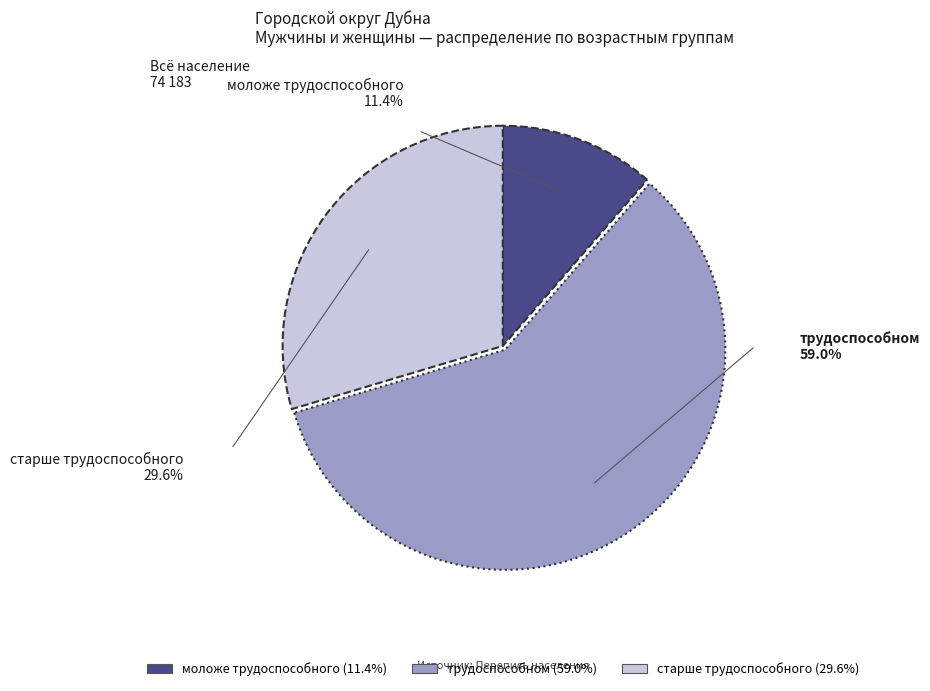

What percentage is NOT represented by моложе трудоспособного?

88.6%